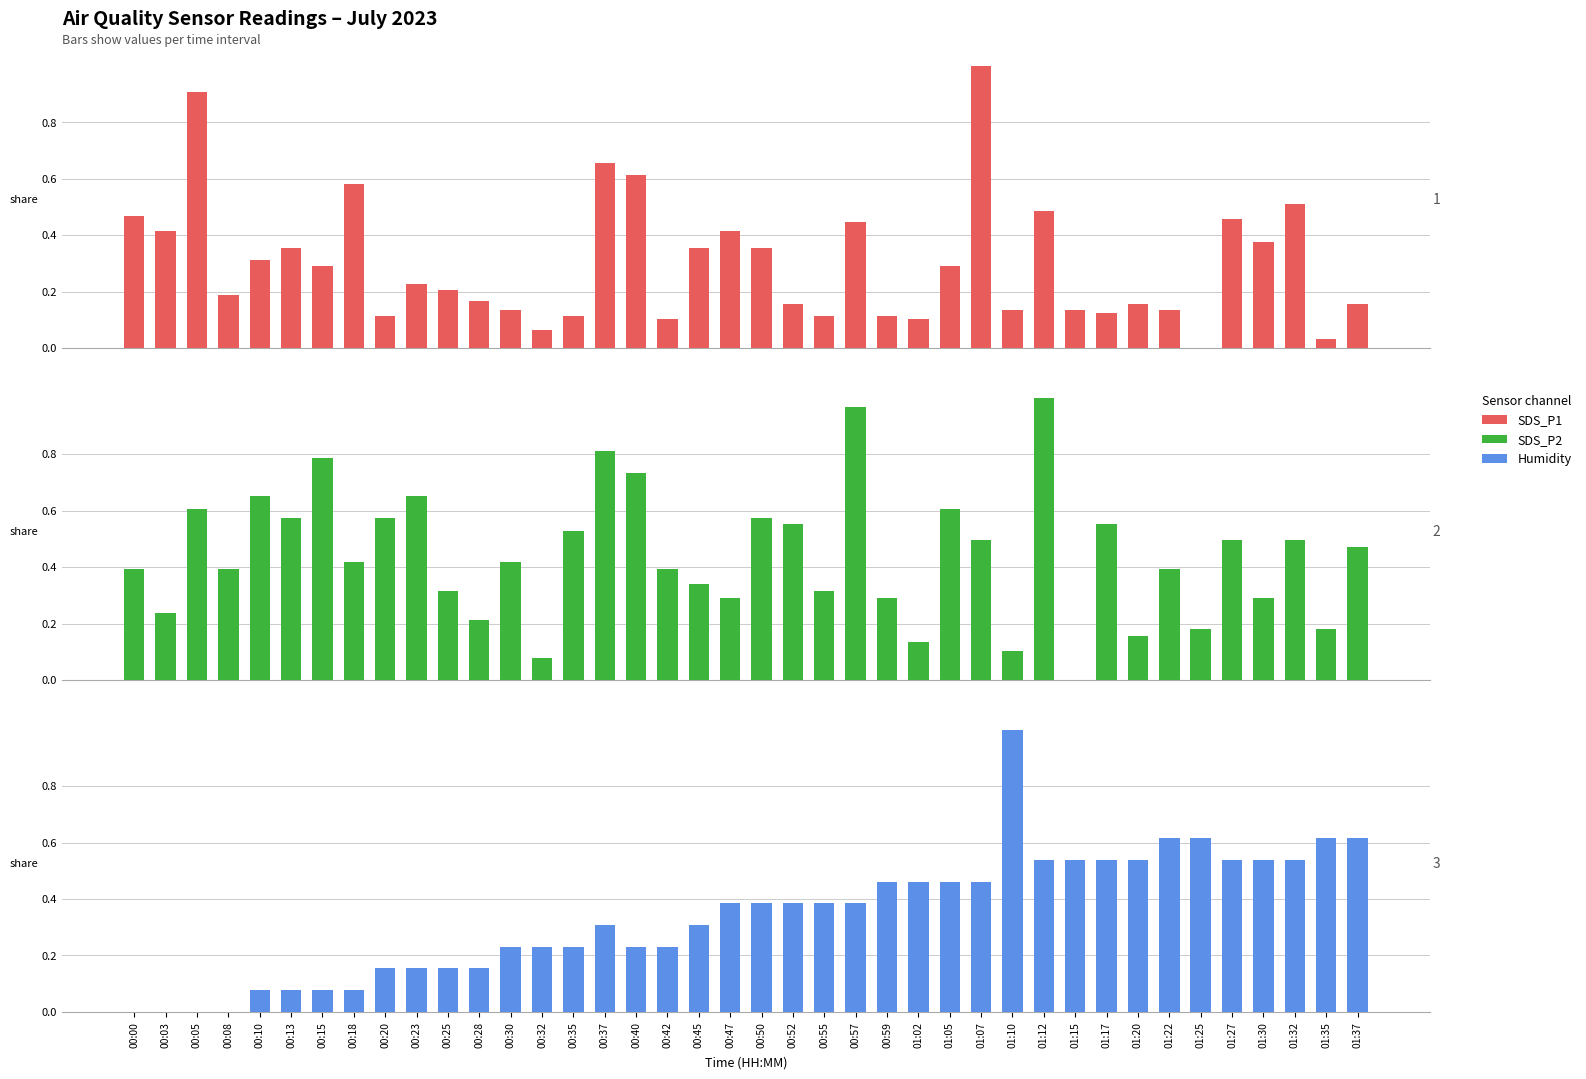

What is the average value of the SDS_P1 (norm.) series?

0.3